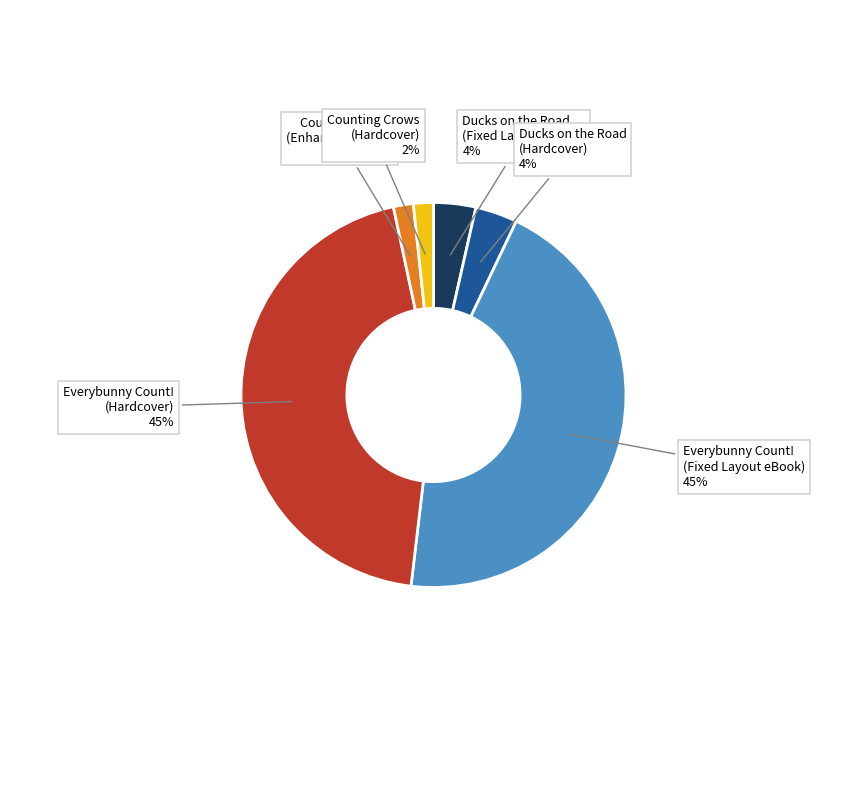

Is there any slice that represents more than half of the pie?

No